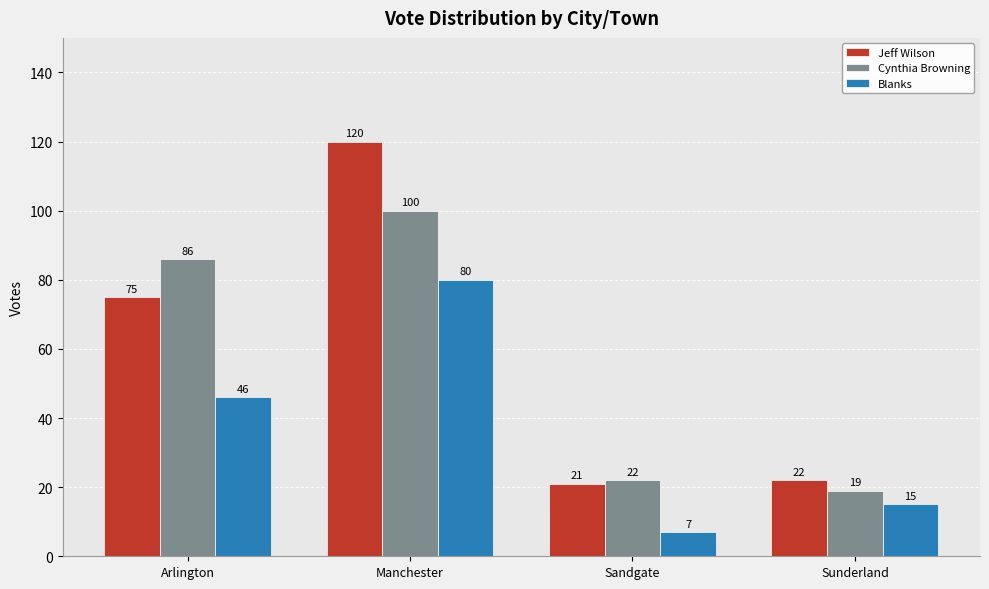

Reading left to right, extract all data points from this chart.

Jeff Wilson: 75	120	21	22
Cynthia Browning: 86	100	22	19
Blanks: 46	80	7	15